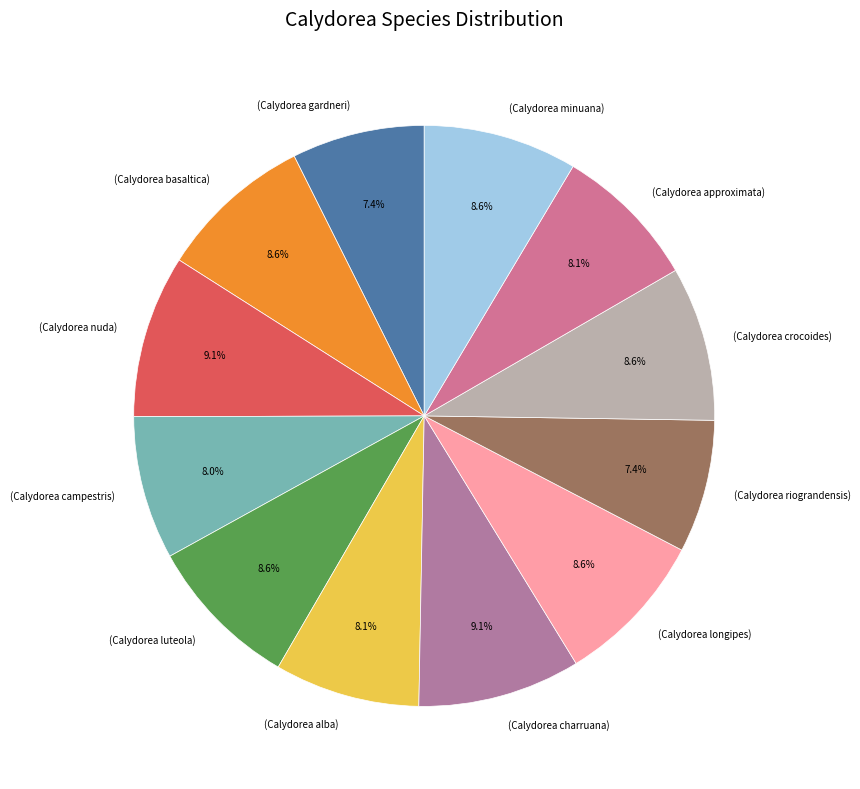

Is (Calydorea luteola) the majority of the pie?

No